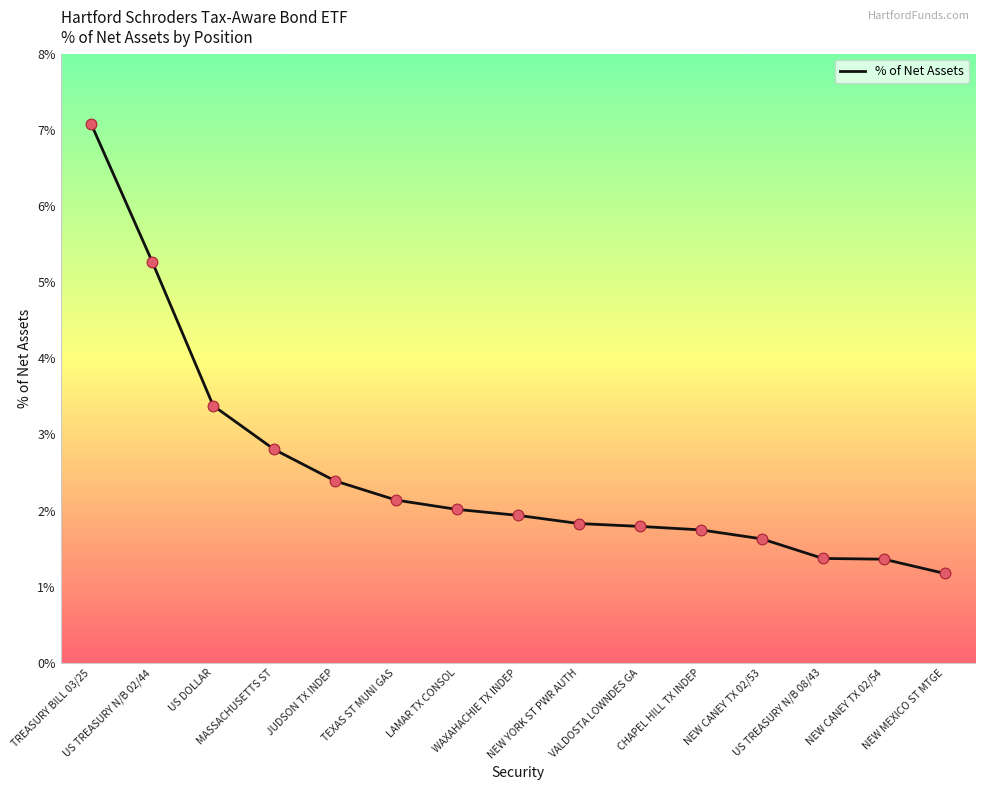

Approximately how many times larger is the value at US TREASURY N/B 02/44 compared to US TREASURY N/B 08/43?

3.8